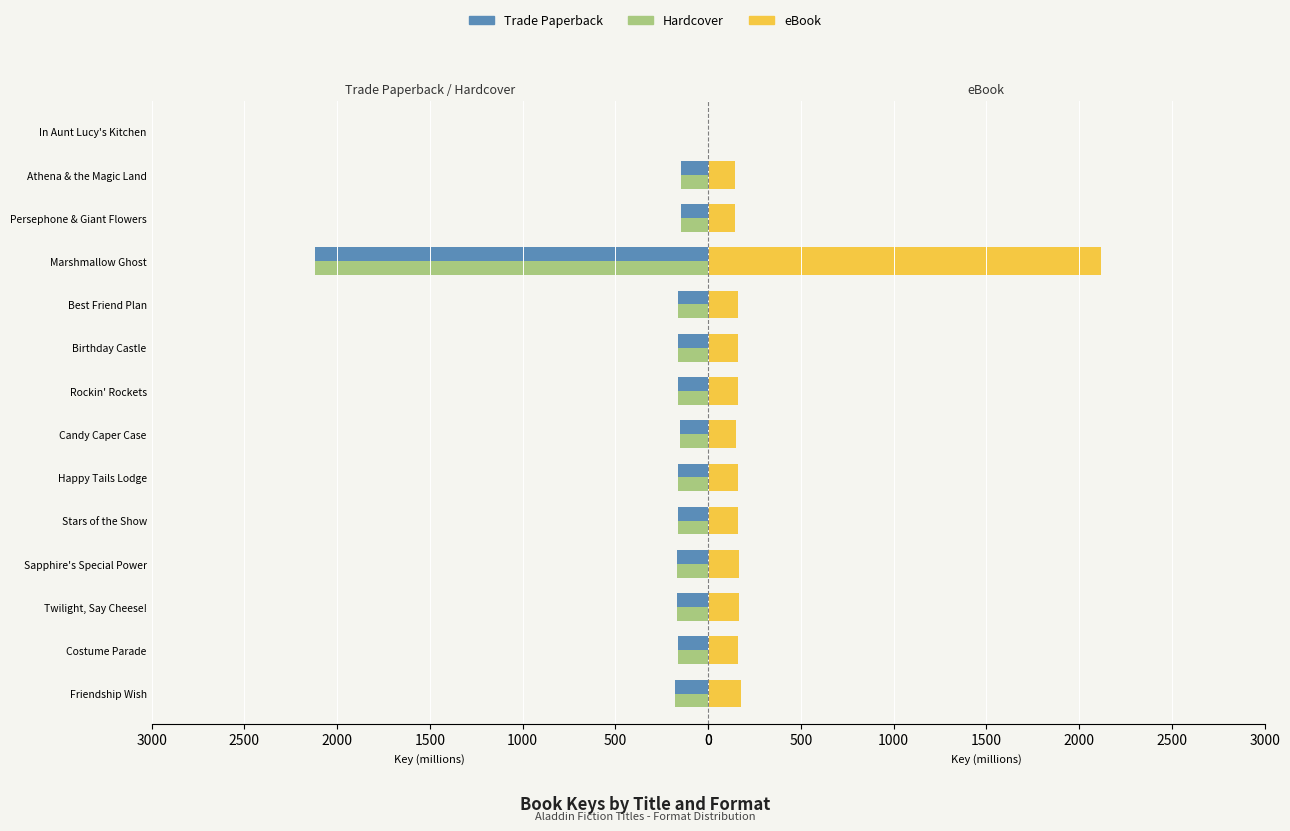

Are the bars grouped side by side (vs. stacked)?

Yes